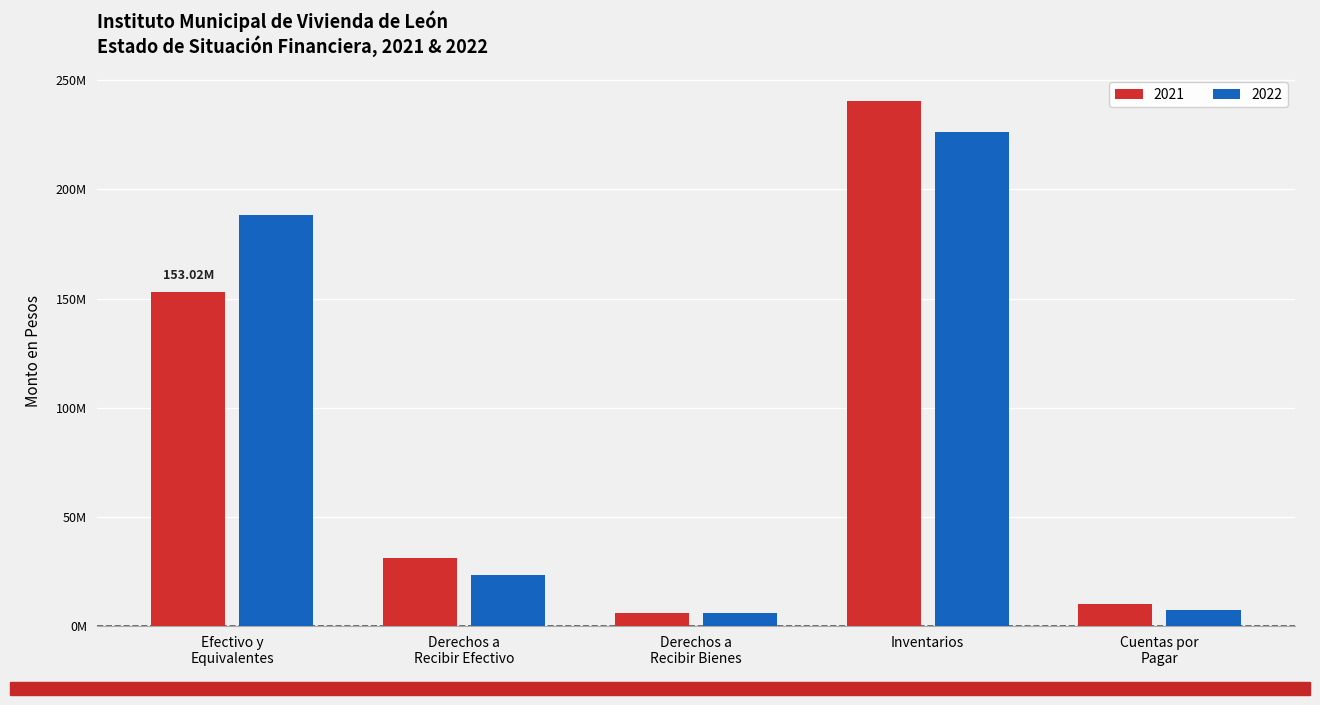

What is the sum of all 2021 values?

441086558